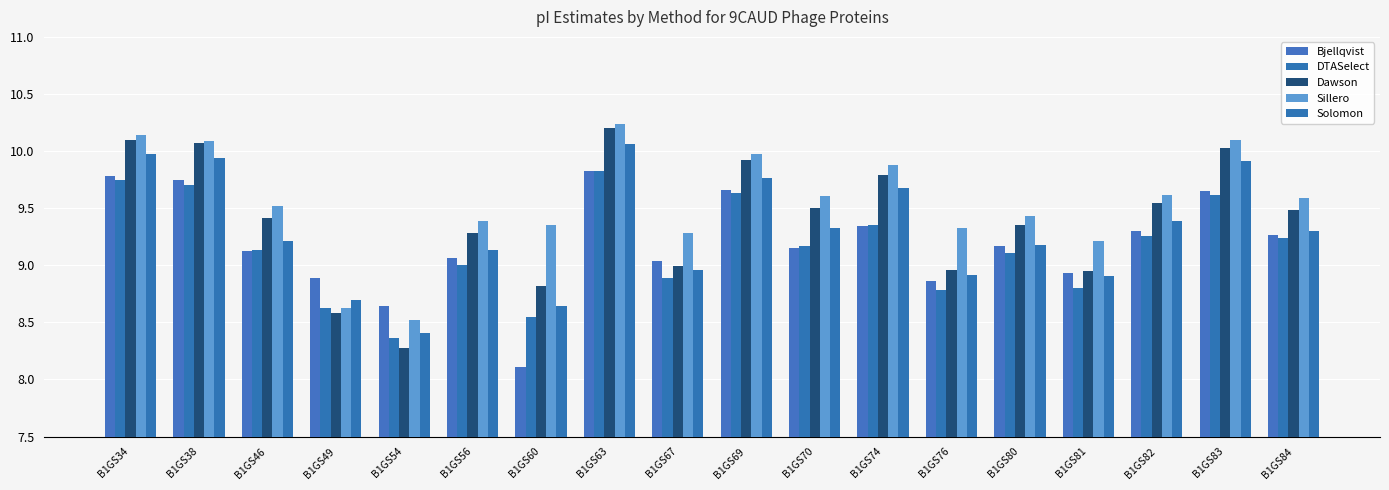

At which label does Dawson reach its minimum?

B1GS54